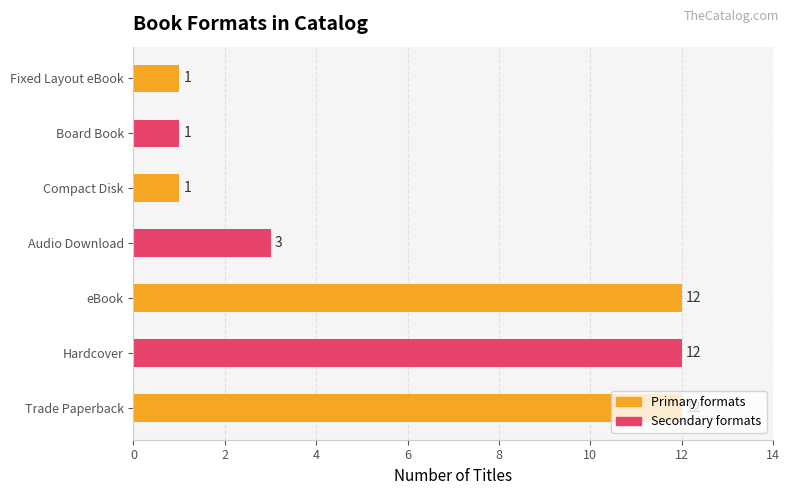

What is the ratio of the value at Compact Disk to the value at Board Book?

1.0